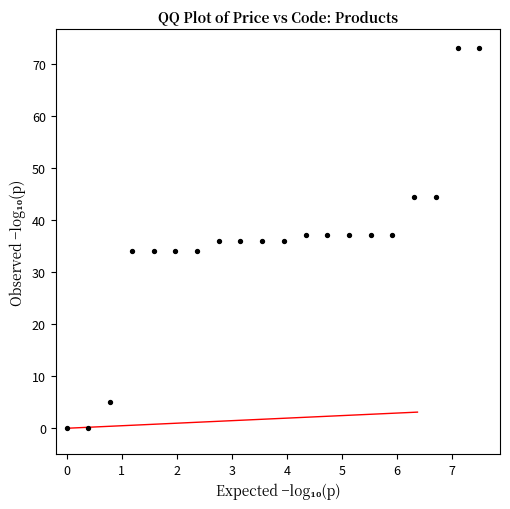

What is the range of Y values (max minus min)?

72.9